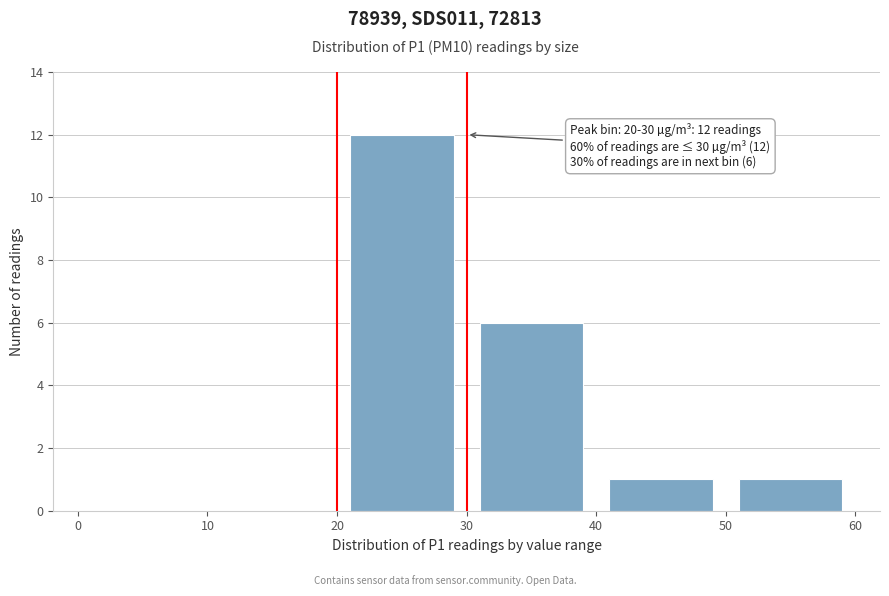

Over which range of the x-axis is the bar tallest?

20 to 30